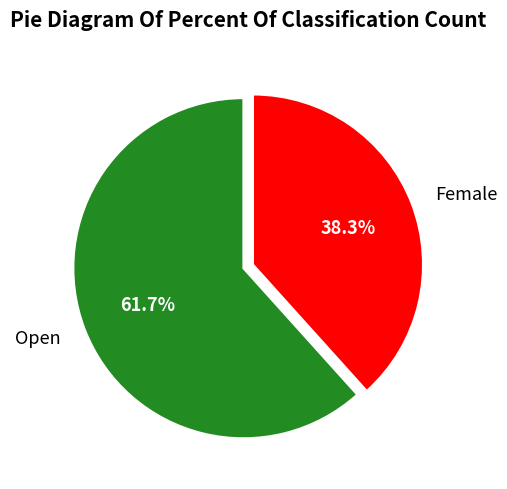

To the nearest percent, what portion does Open represent?

62%